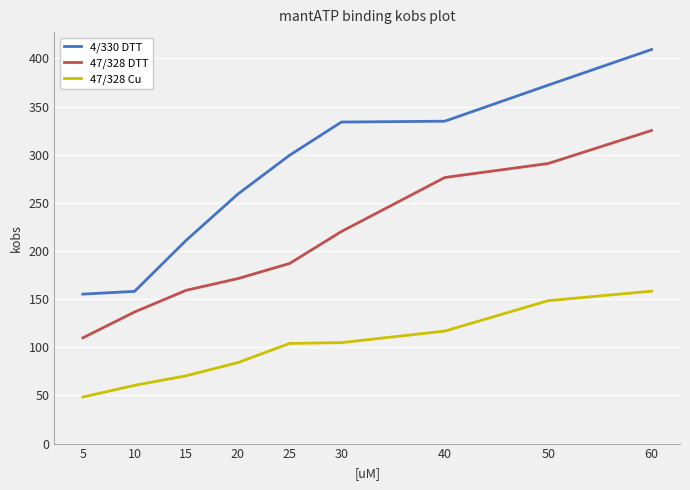

True or false: 4/330 DTT has more than 2 interior local peaks.

False